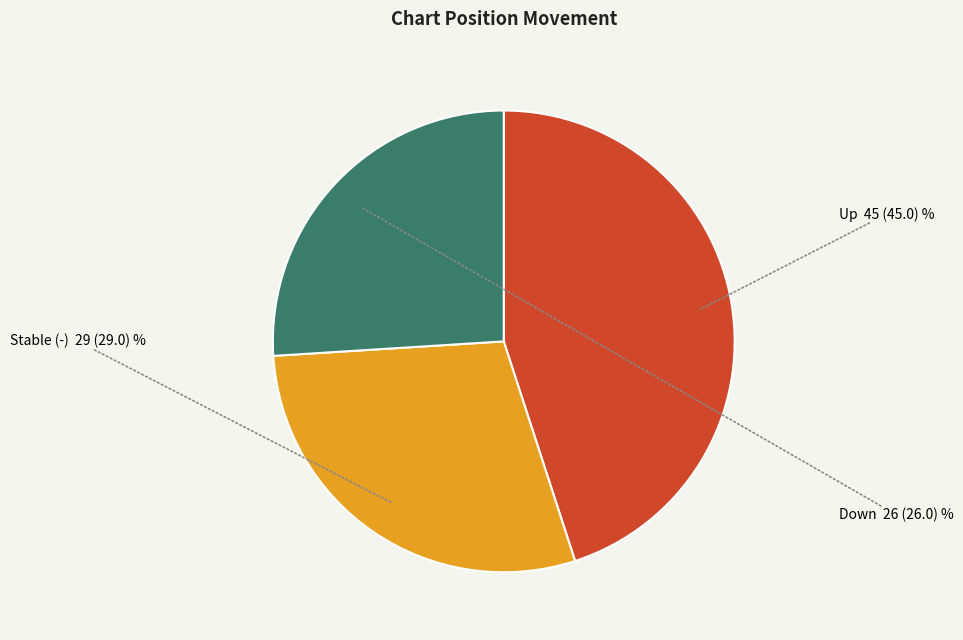

Which slice is the largest?

Up